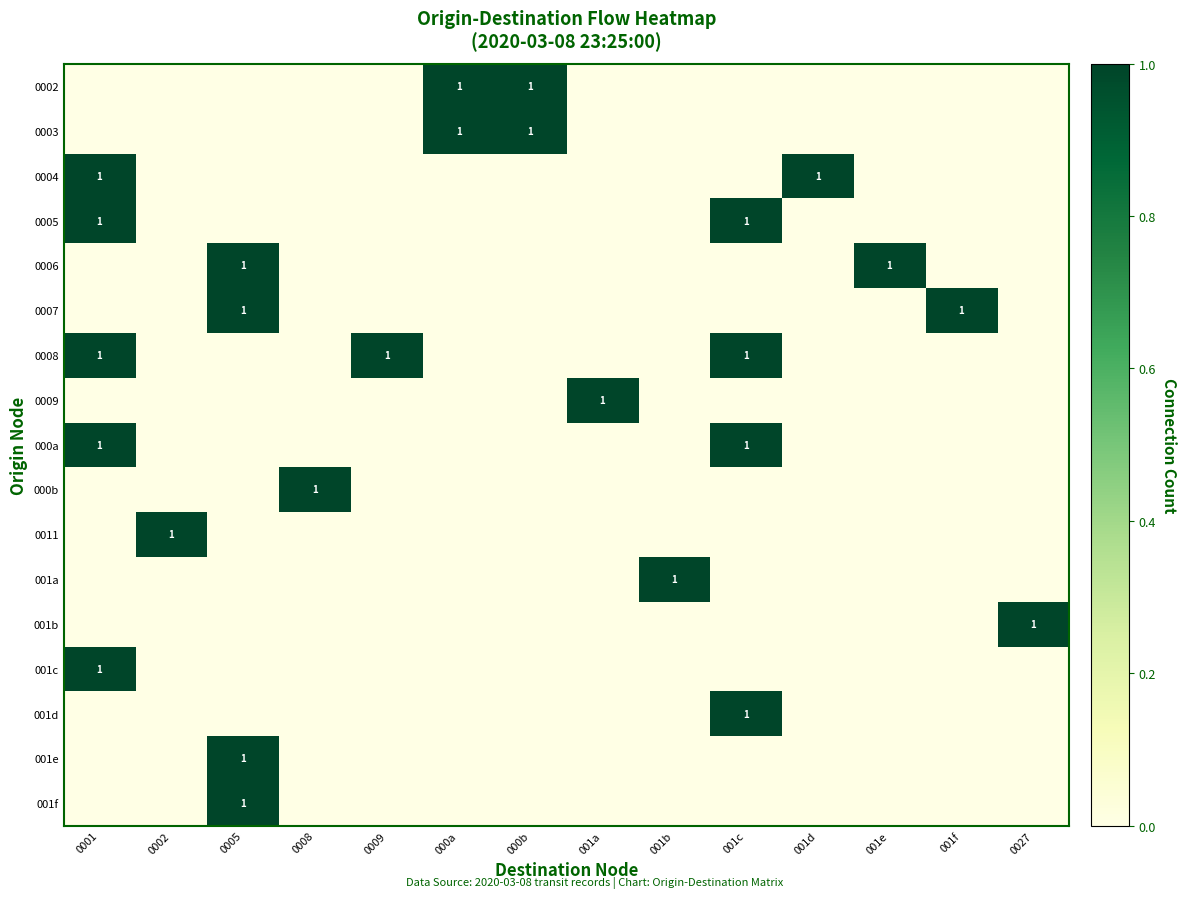

Is it true that 0005 equals 1 at 0001?

True